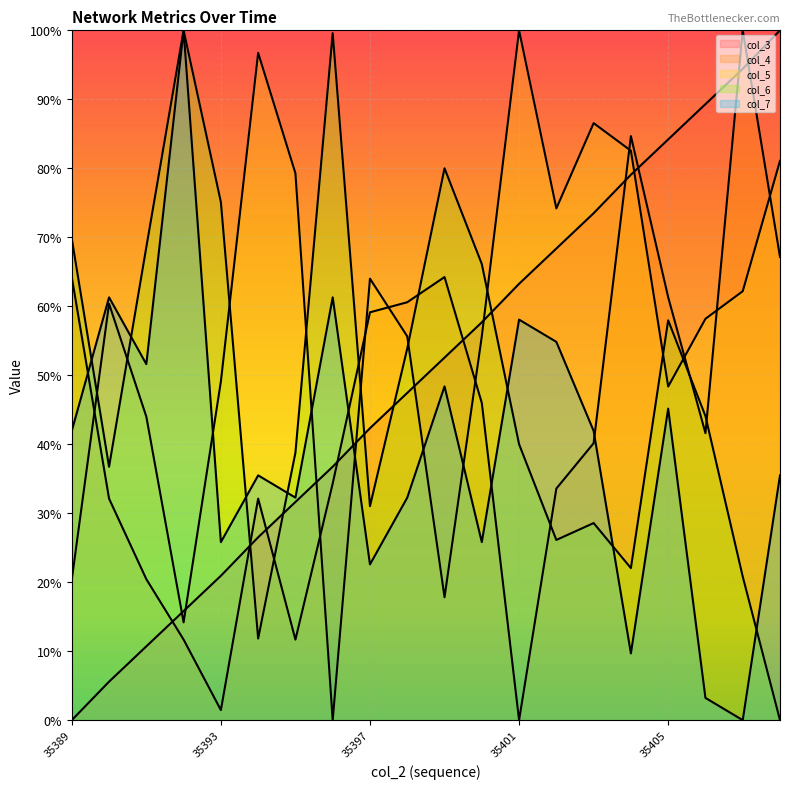

Reading right to left, extract all data points from this chart.

col_3: 100.0	94.4	89.3	84.2	79.1	73.5	68.4	63.3	57.7	52.6	47.4	42.3	36.7	31.6	26.5	20.9	15.8	10.7	5.6	0.0
col_4: 67.2	100.0	41.6	61.3	84.7	40.1	33.6	0.0	46.0	64.2	60.6	59.1	34.3	11.7	32.1	1.5	11.7	20.4	32.1	64.2
col_5: 81.1	62.2	58.2	48.4	82.5	86.5	74.2	100.0	55.6	17.8	55.6	64.0	0.0	79.3	96.7	49.1	14.2	44.0	60.4	20.4
col_6: 0.0	20.8	44.1	58.0	22.0	28.6	26.1	40.0	66.1	80.0	53.9	31.0	99.6	38.8	11.8	75.1	100.0	68.6	36.7	69.8
col_7: 35.5	0.0	3.2	45.2	9.7	41.9	54.8	58.1	25.8	48.4	32.3	22.6	61.3	32.3	35.5	25.8	100.0	51.6	61.3	41.9